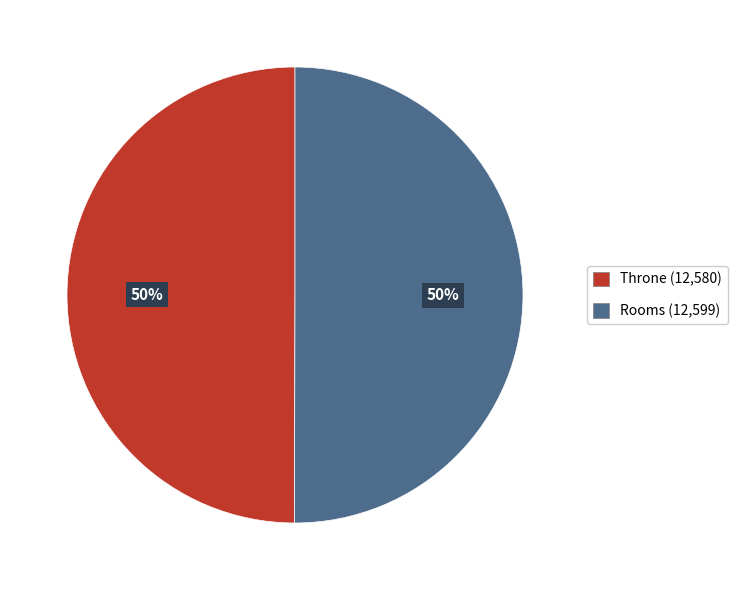

Is the sum of Throne and Rooms greater than half?

Yes